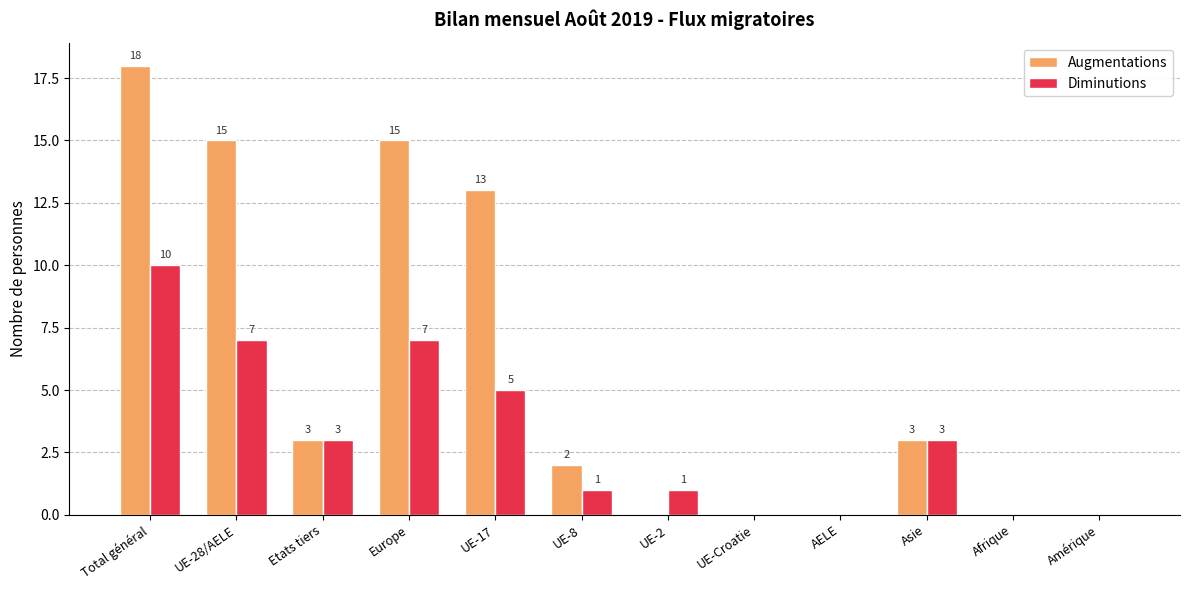

At which label does Augmentations first exceed 3?

Total général